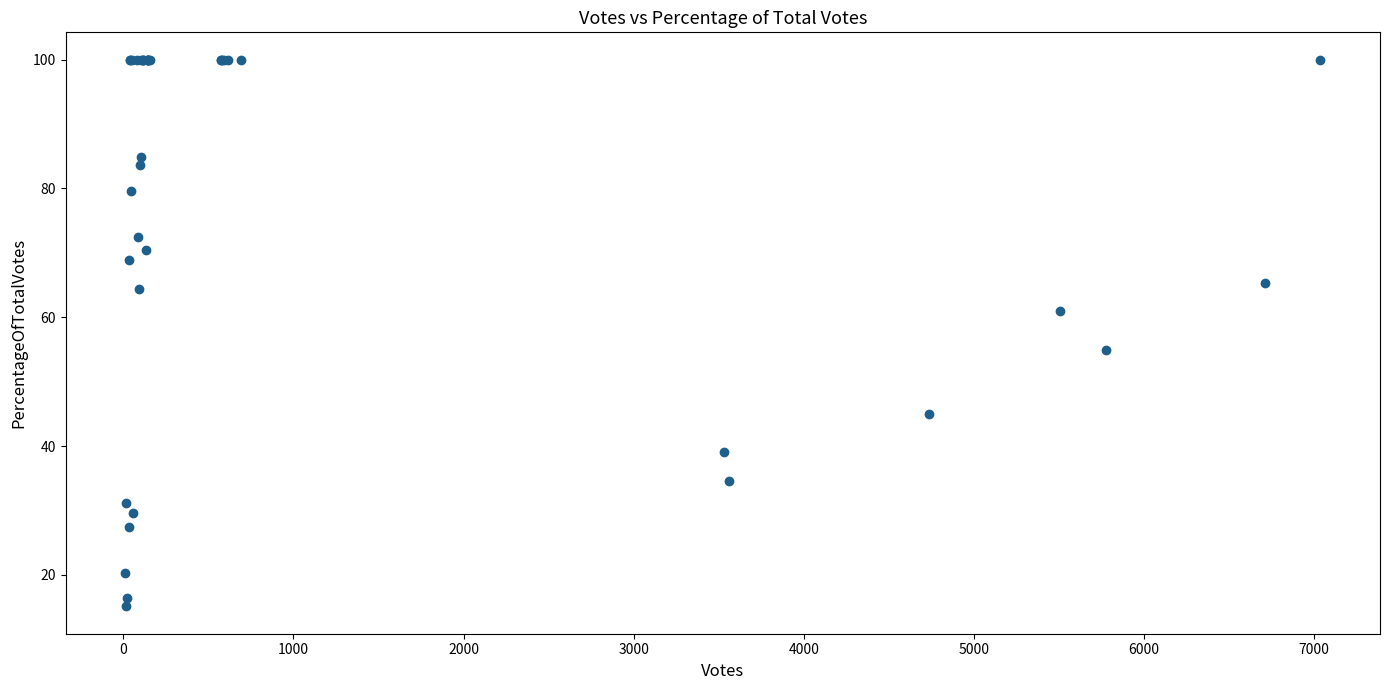

What Y value in the scatter plot is closest to 57?

54.9